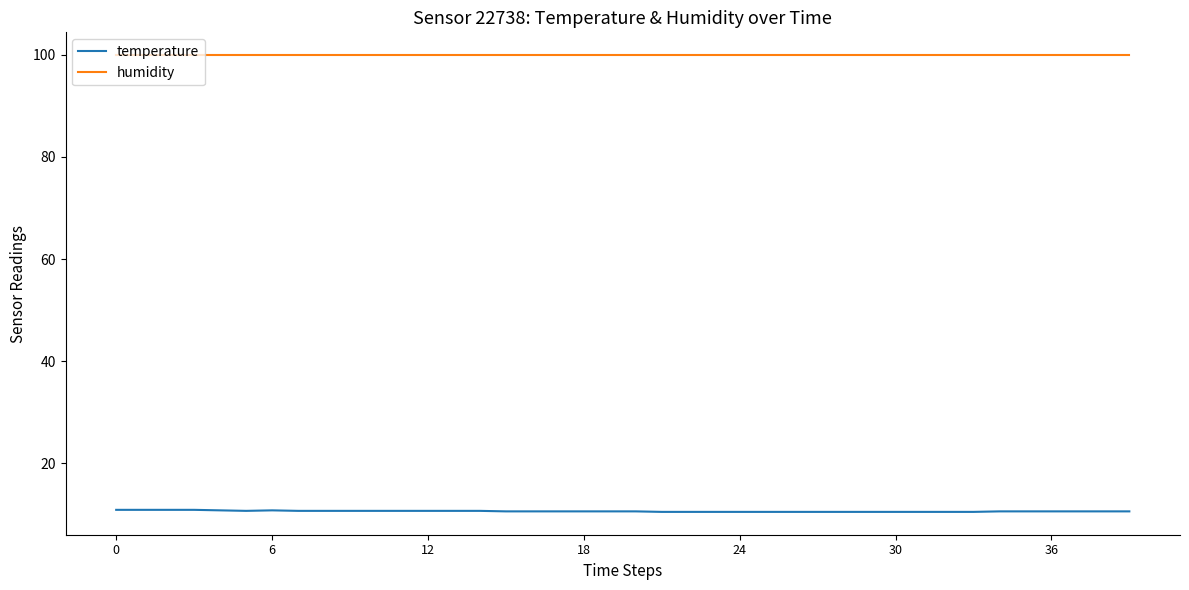

Which series has the widest spread of values?

temperature